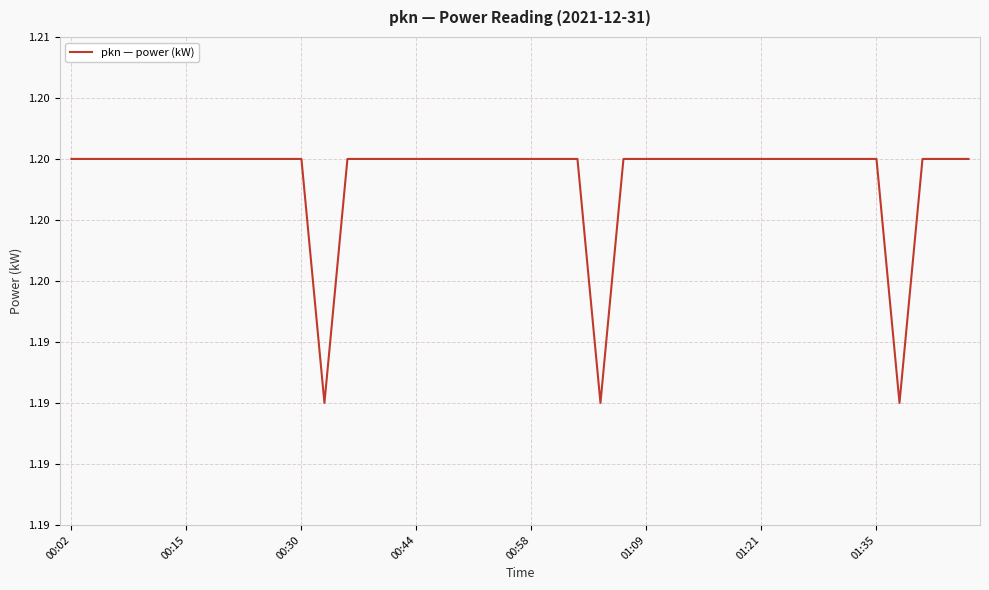

At which category does the chart reach its minimum across all series?

11